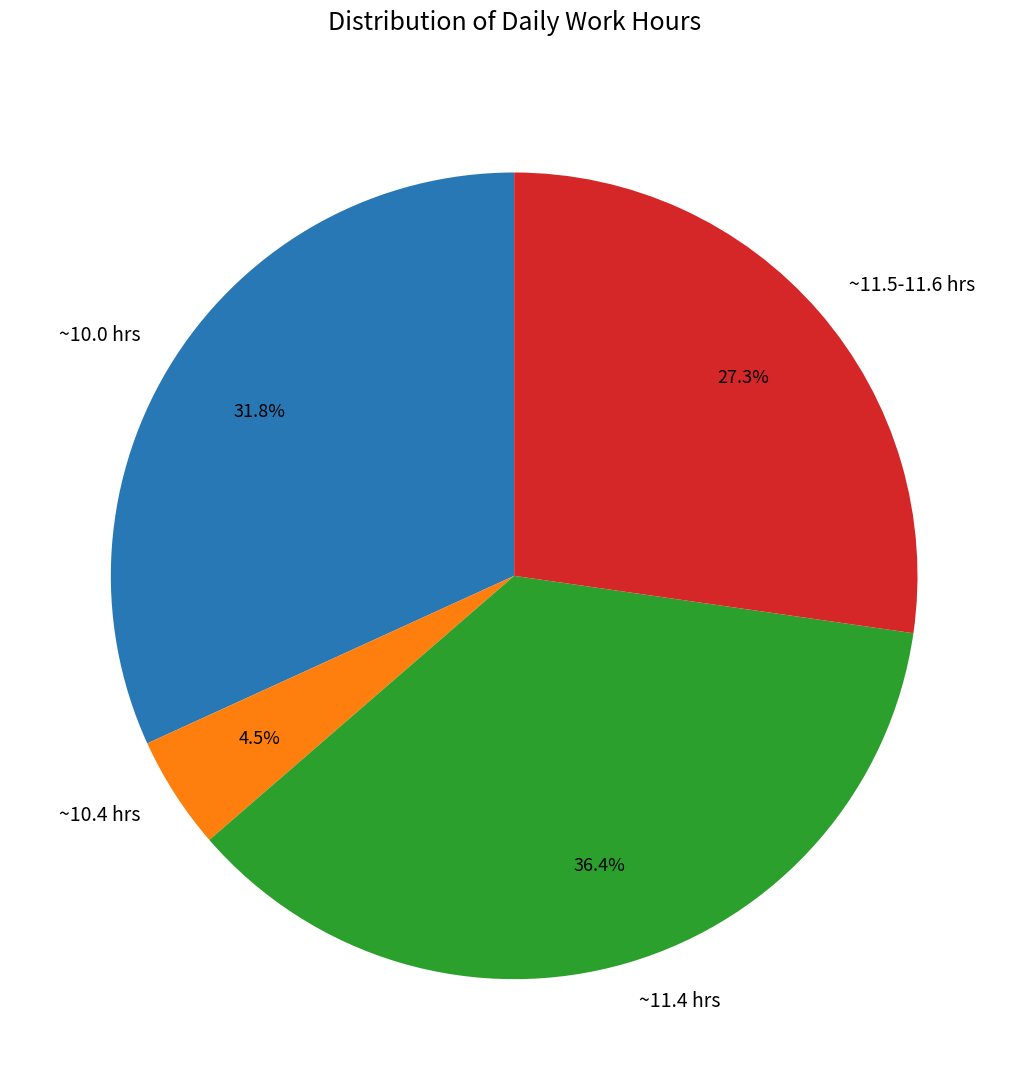

Count the number of slices in the pie.

4